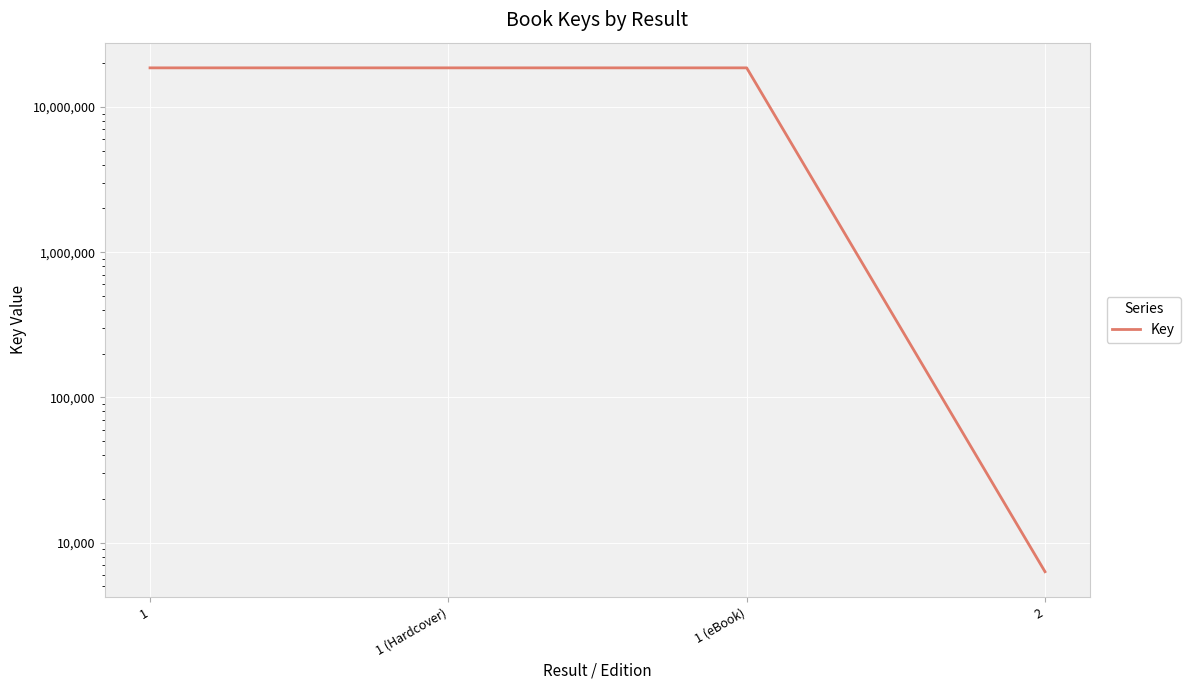

Rank the categories by value from highest to lowest.

1, 1 (Hardcover), 1 (eBook), 2